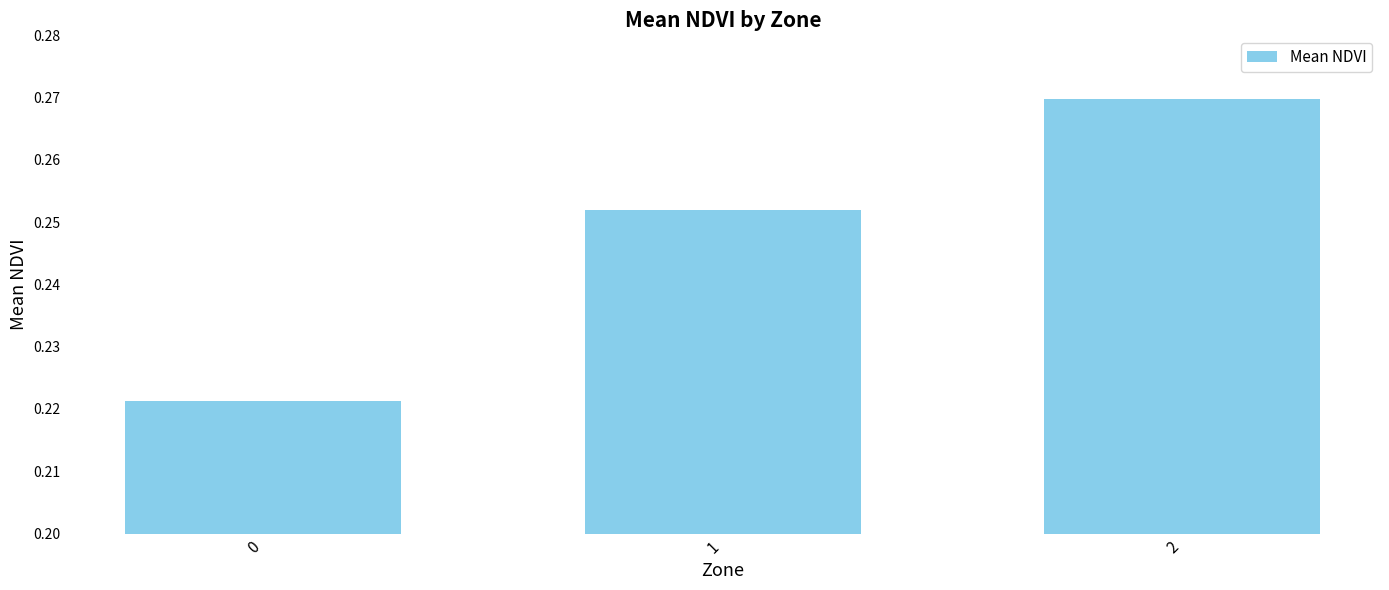

What is the sum of the values at 1 and 2?

0.5